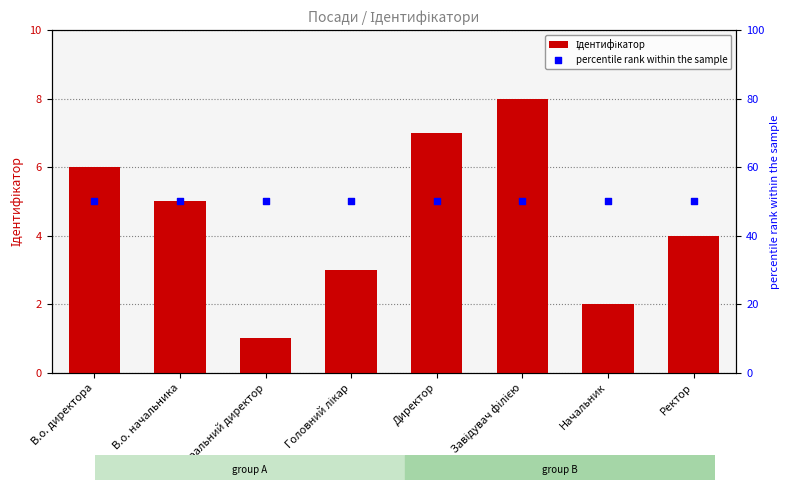

Is the value of Ідентифікатор at Головний лікар greater than the value of percentile rank within the sample at Ректор?

No